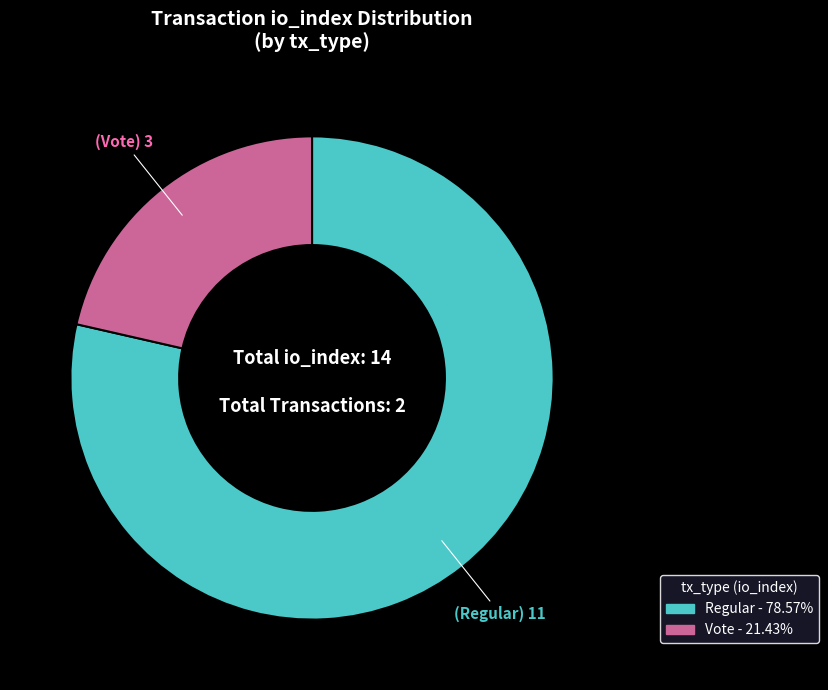

How many segments does this pie chart have?

2